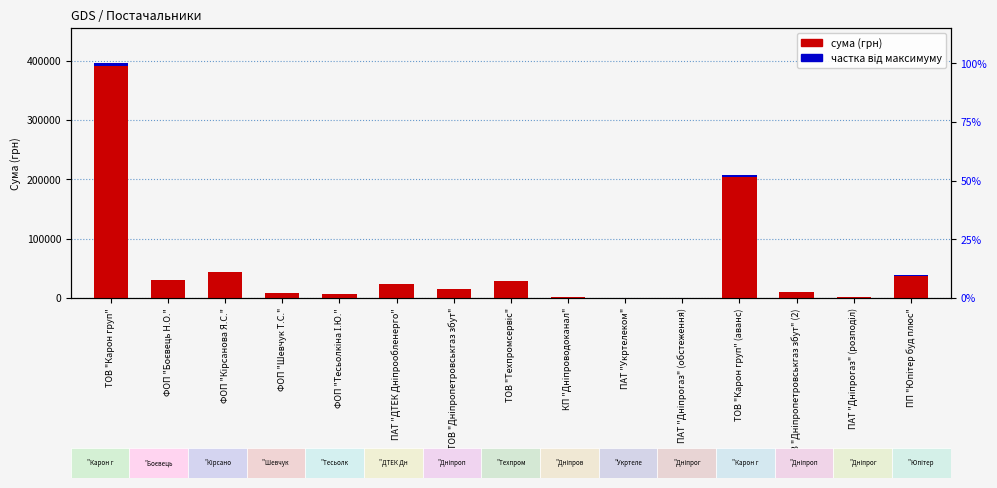

Reading right to left, transcribe all the data shown in this chart.

38335.8	1928.9	10587.1	207169.0	40.5	135.0	2074.7	28500.0	14881.1	24398.0	6252.6	8900.0	44342.0	30220.0	395877.6